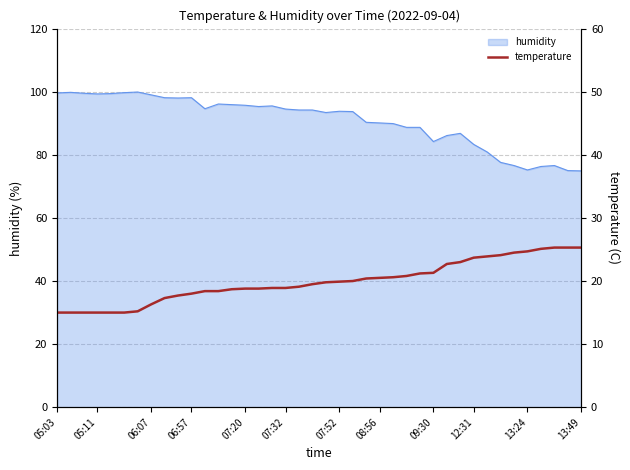

What is the approximate value at 36?

25.1